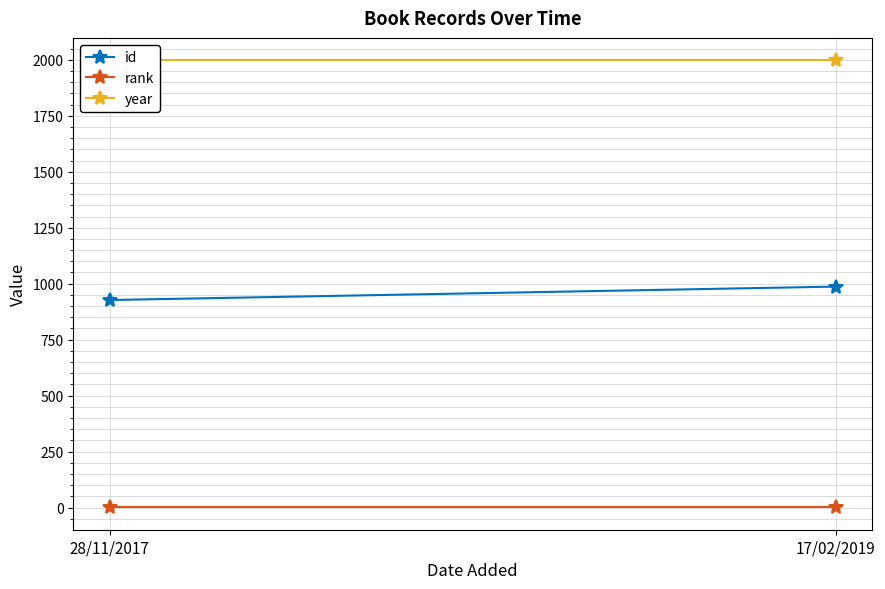

What is the average value of the rank series?

1